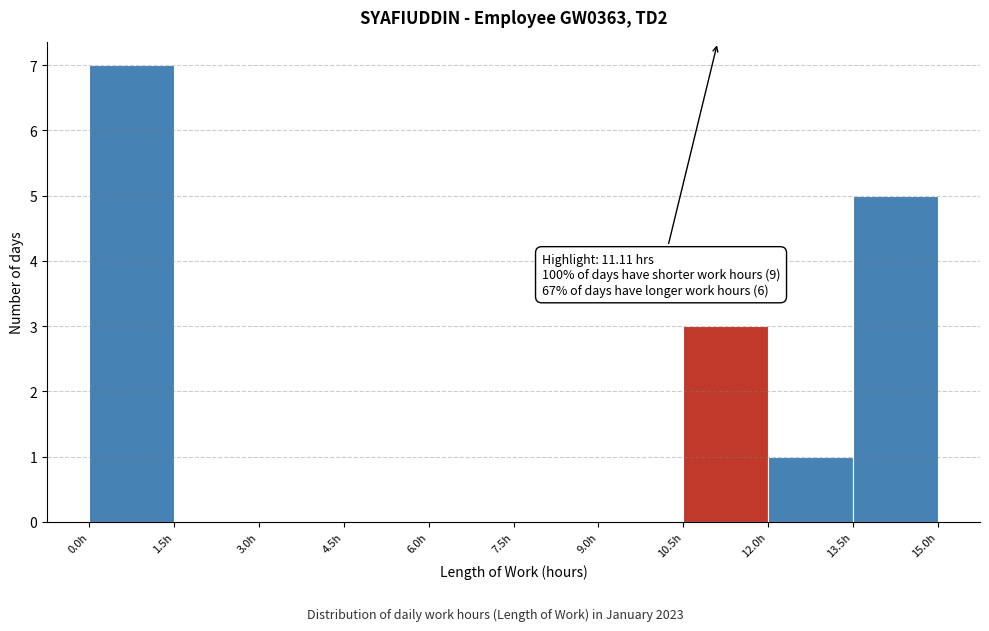

Which range on the x-axis has the tallest bar?

0.0 to 1.5